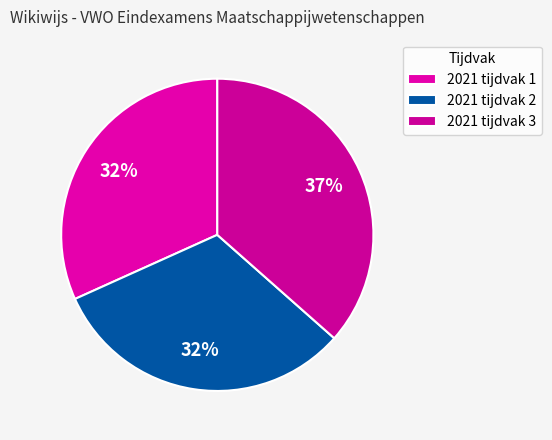

To the nearest percent, what percentage of the pie is 2021 tijdvak 2?

32%